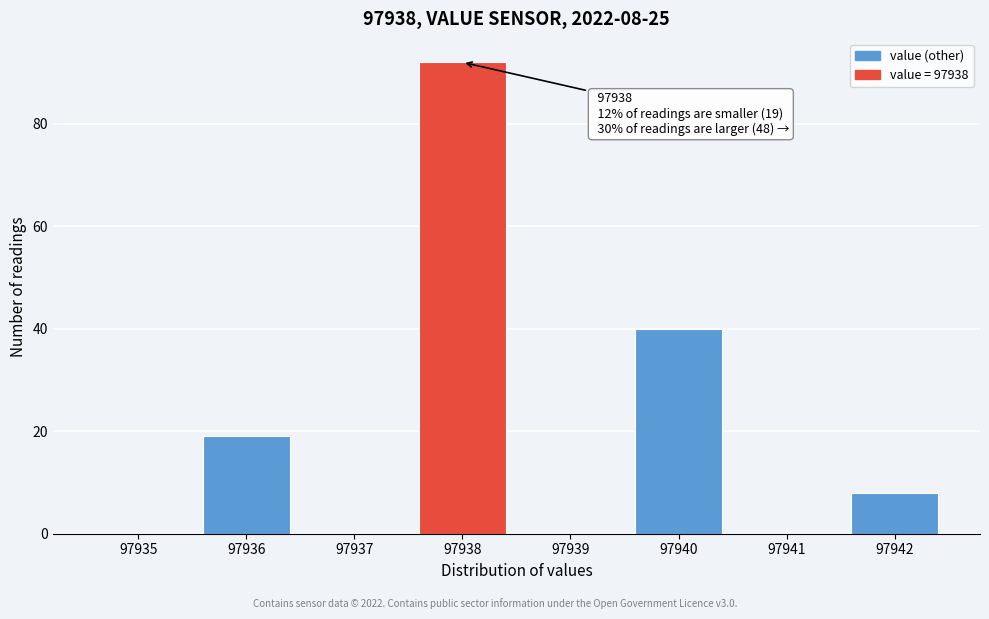

Reading right to left, extract all data points from this chart.

97942=8	97941=0	97940=40	97939=0	97938=92	97937=0	97936=19	97935=0